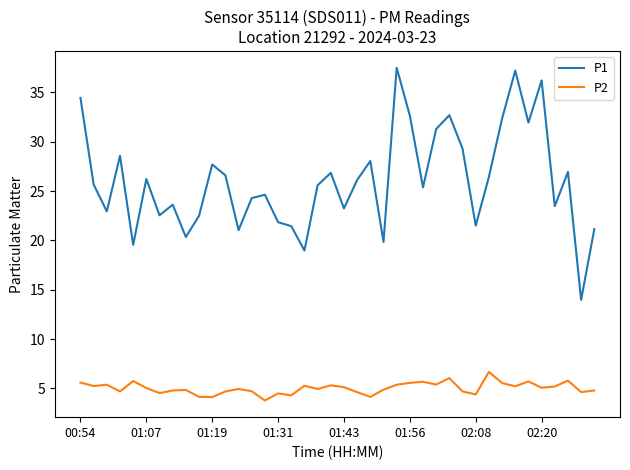

True or false: P2 and P1 intersect in this chart.

False